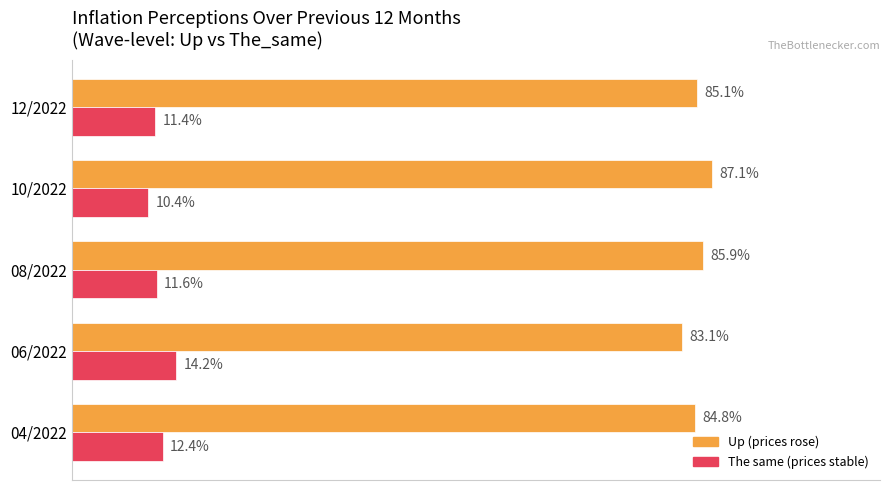

Which category has the lowest value across all series?

10/2022